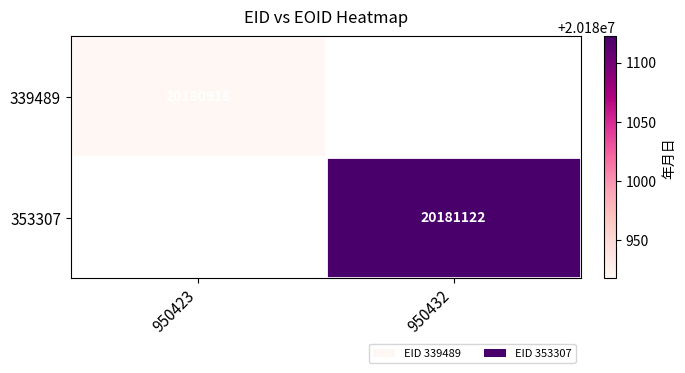

The 353307 series shows 20181122 at 950432. True or false?

True